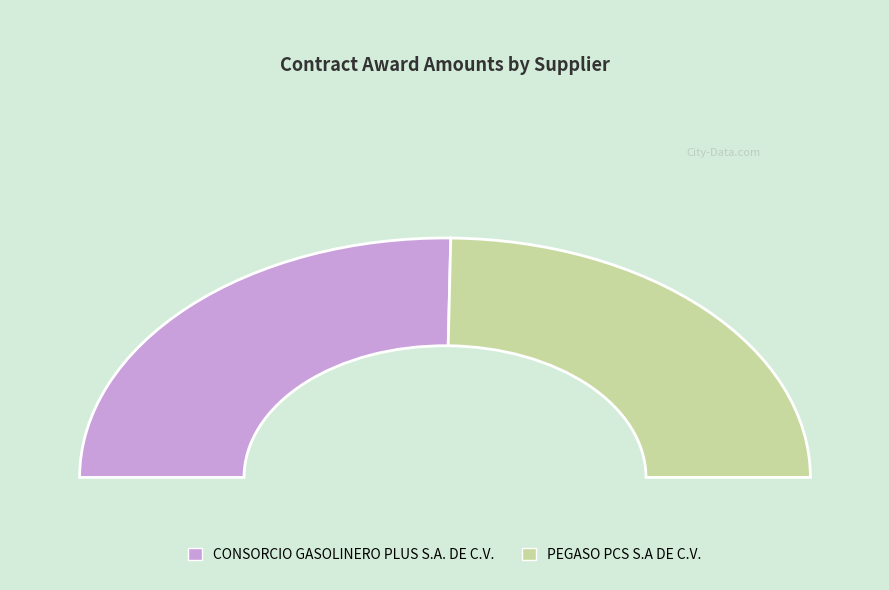

Combined, do PEGASO PCS S.A DE C.V. and CONSORCIO GASOLINERO PLUS S.A. DE C.V. account for over 50%?

Yes